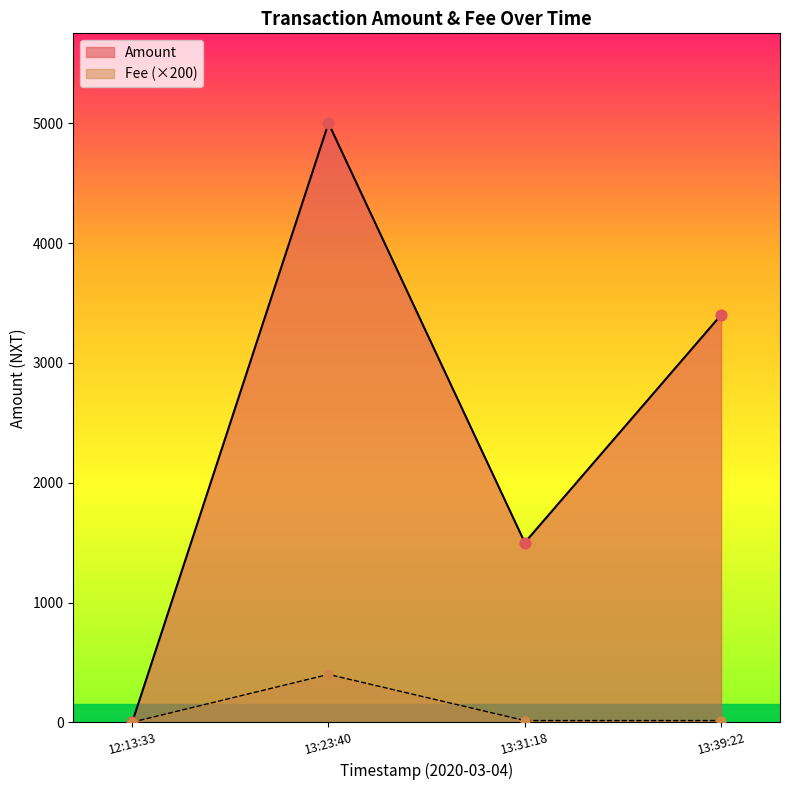

At how many categories does at least one series exceed 4028?

1